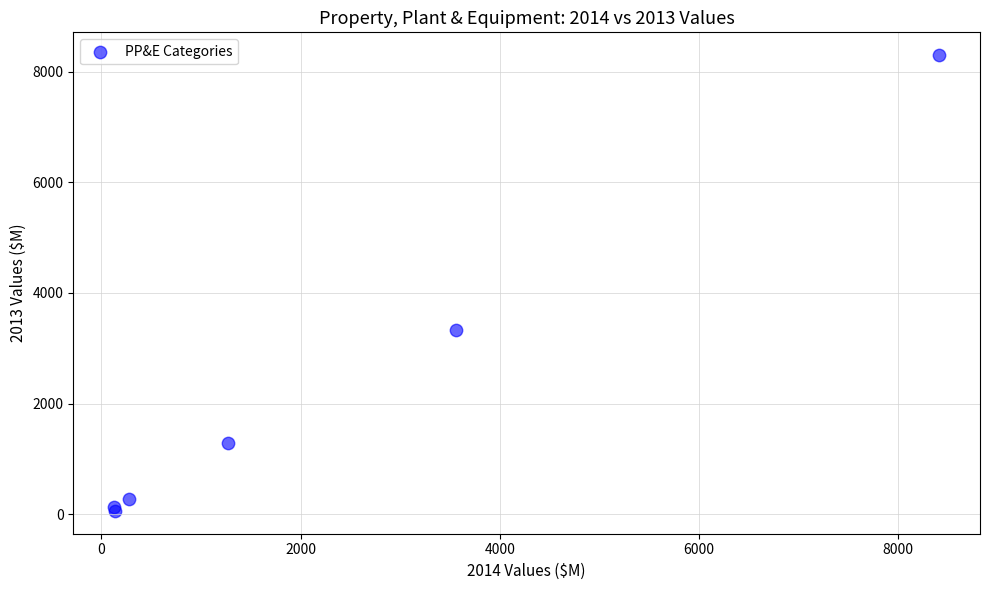

What Y value in the scatter plot is closest to 4179?

3332